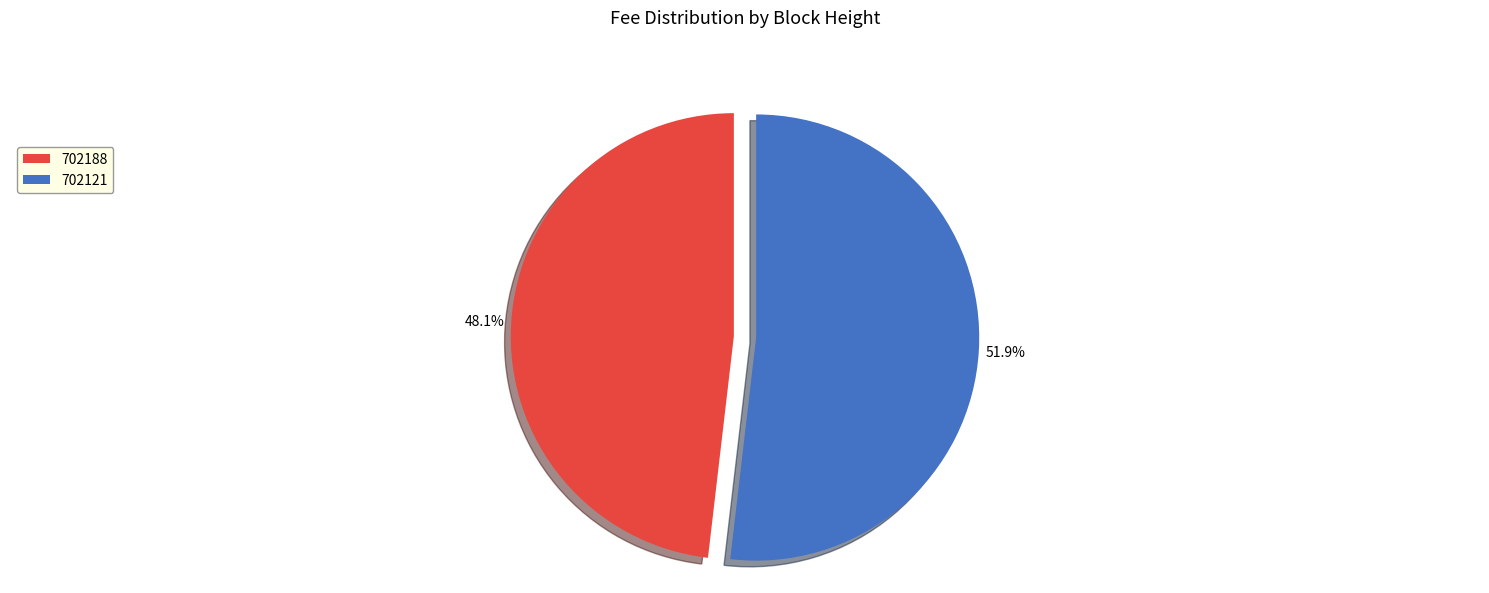

Is the sum of 702188 and 702121 greater than half?

Yes